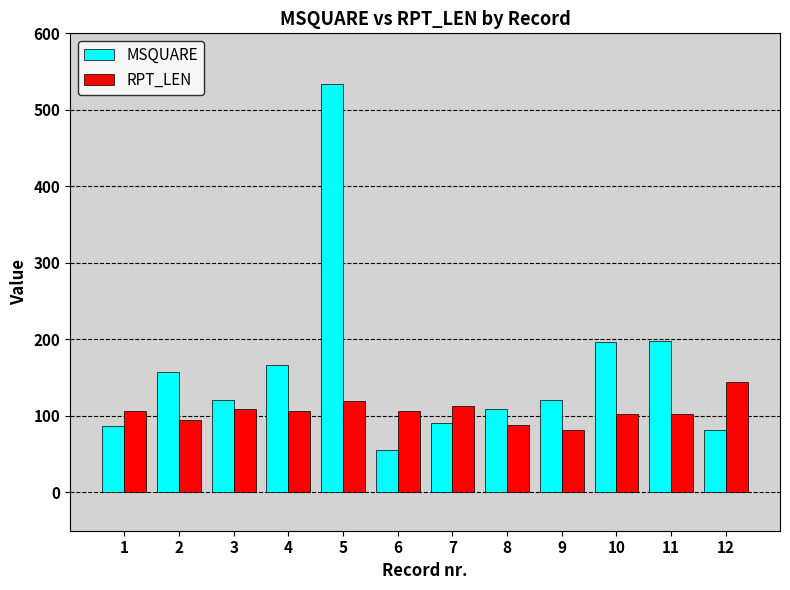

The value of MSQUARE at 8 is 109. True or false?

True